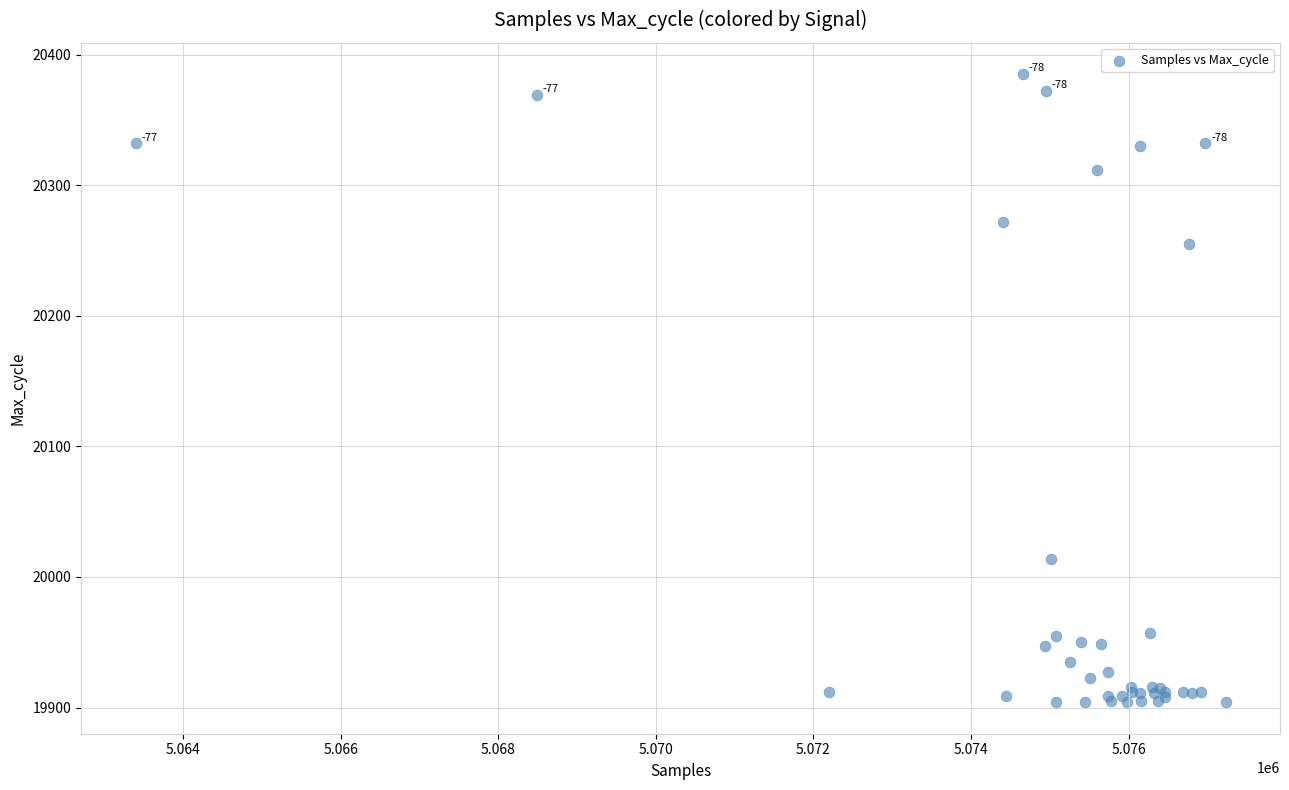

What Y value in the scatter plot is closest to 20144?

20255